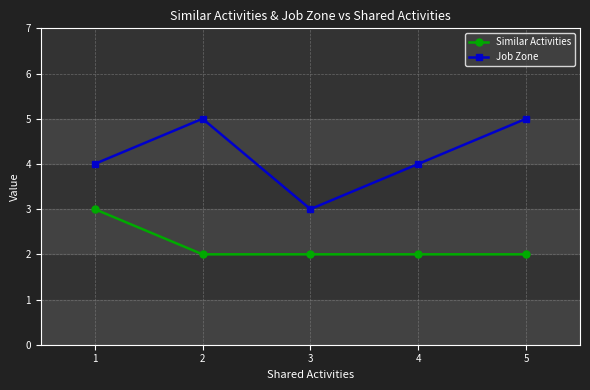

True or false: Similar Activities has more than 1 points higher than both neighbors.

False